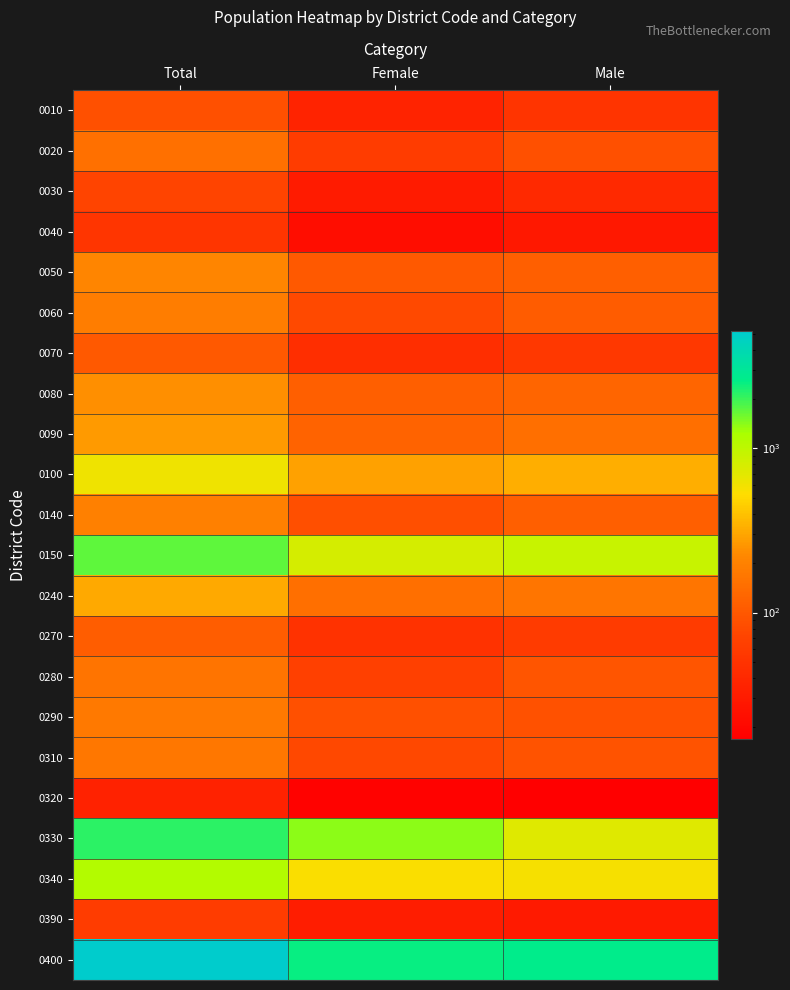

Which label corresponds to the largest value in the chart?

Total